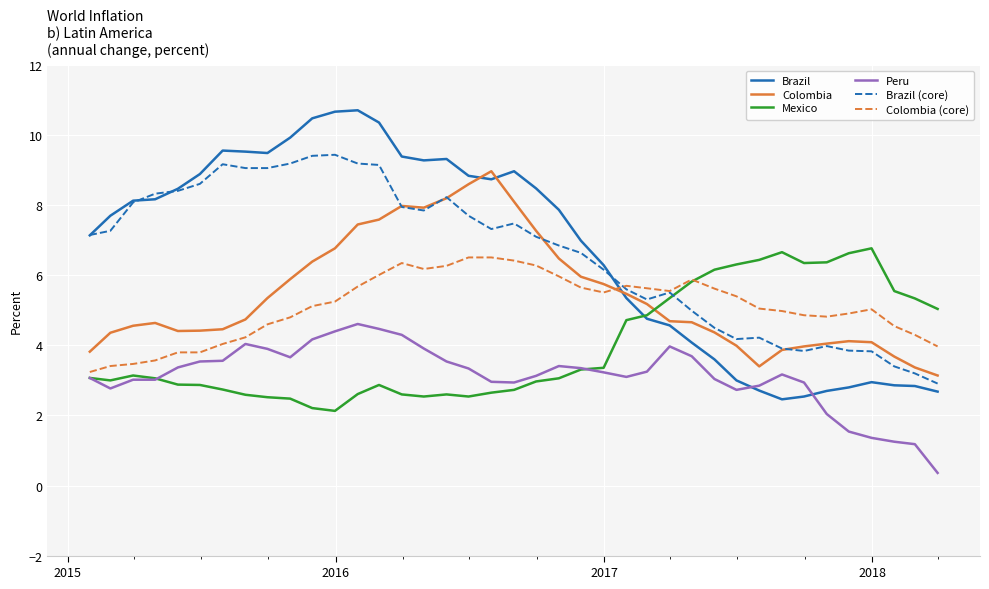

Which series has the widest spread of values?

Brazil